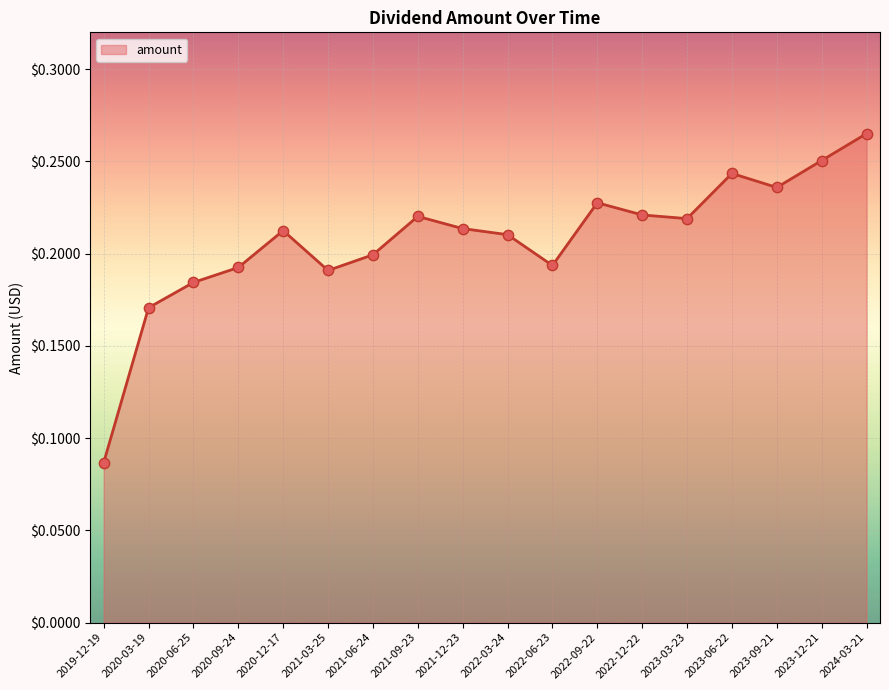

Which has a higher value, 2020-12-17 or 2022-09-22?

2022-09-22